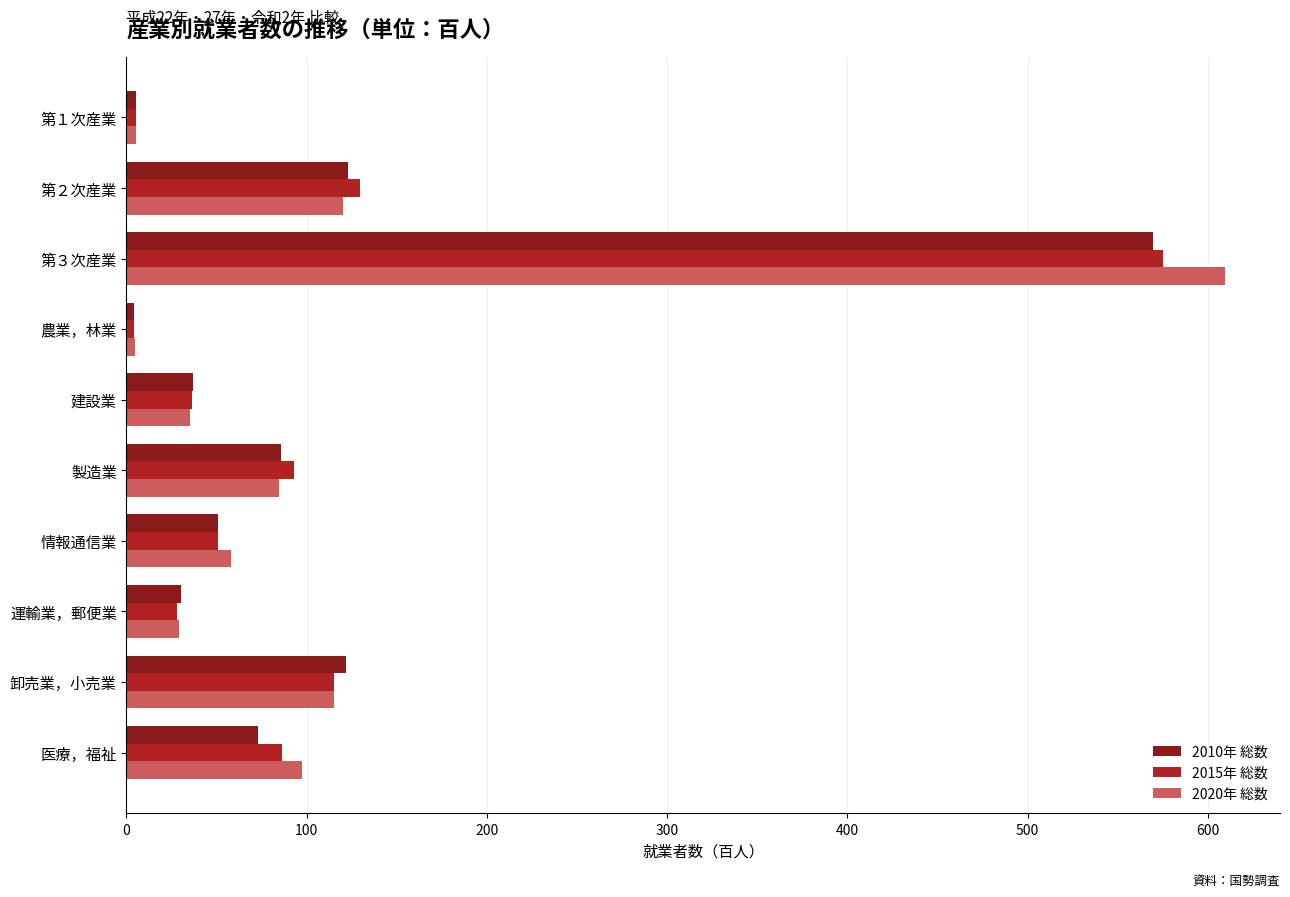

Where is 2015年 総数 nearest to the value 289?

第２次産業